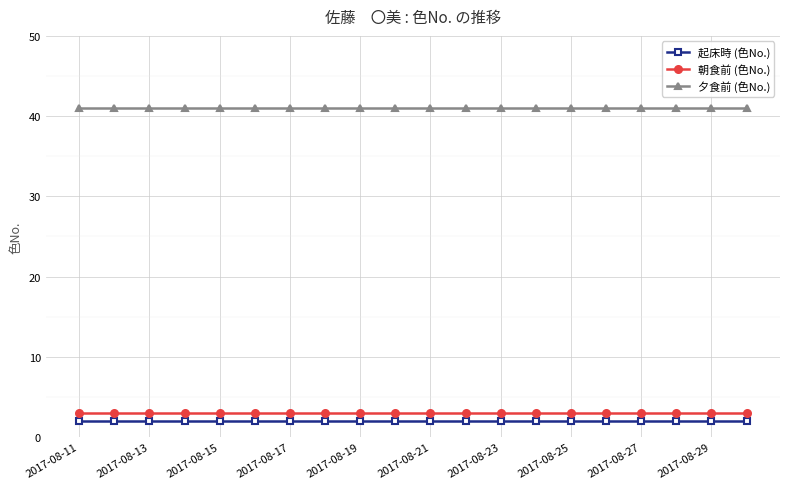

What is the value of the 朝食前 (色No.) point at the 18th from the left?

3